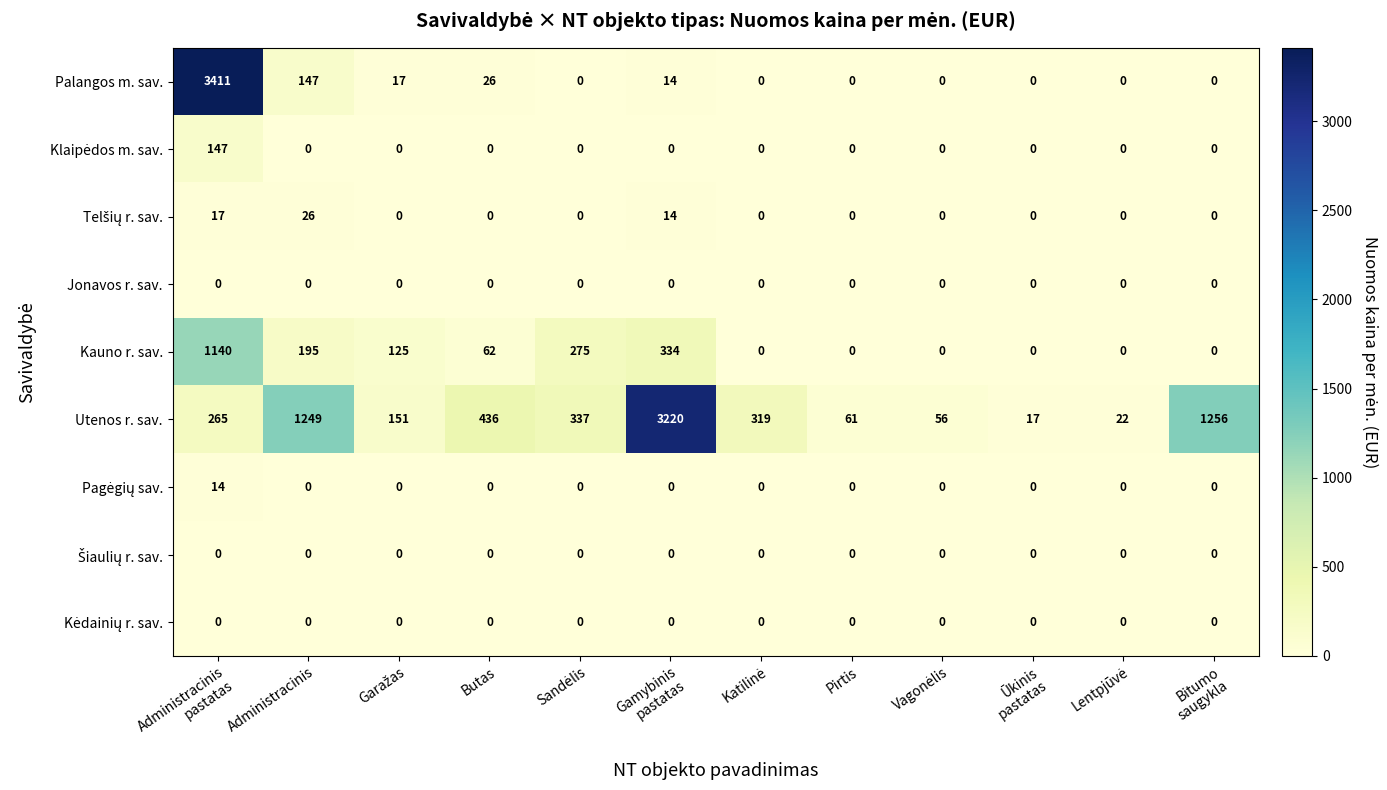

Which series has the widest spread of values?

Palangos m. sav.